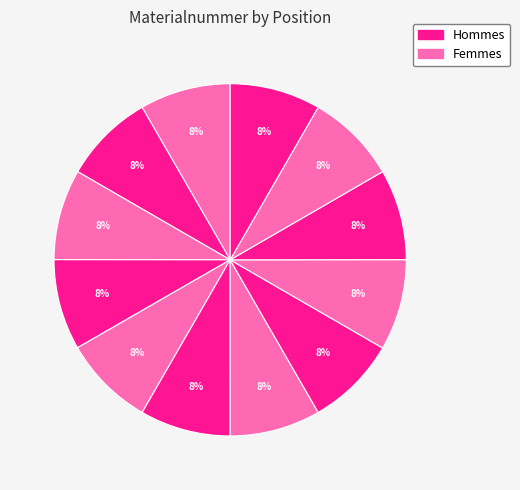

How many segments does this pie chart have?

12